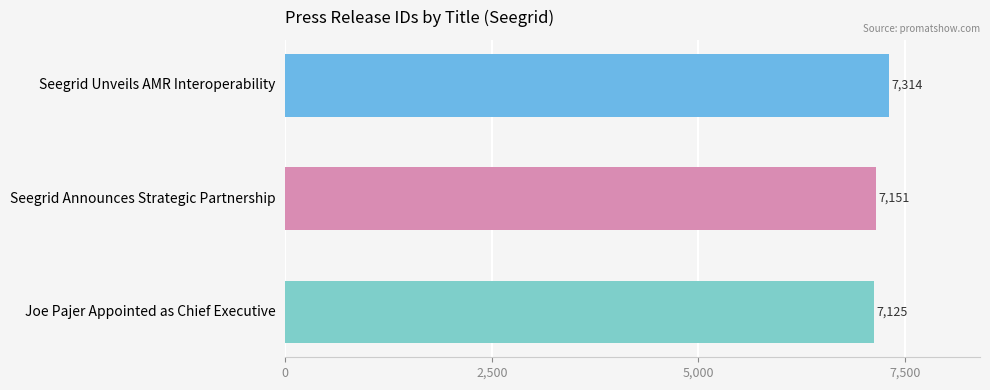

How many categories are shown in the chart?

3